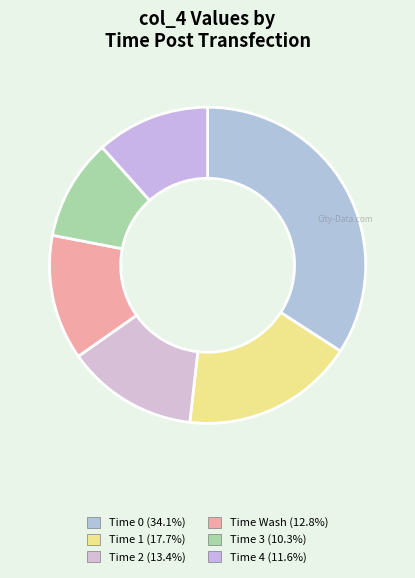

How many slices are in this pie chart?

6